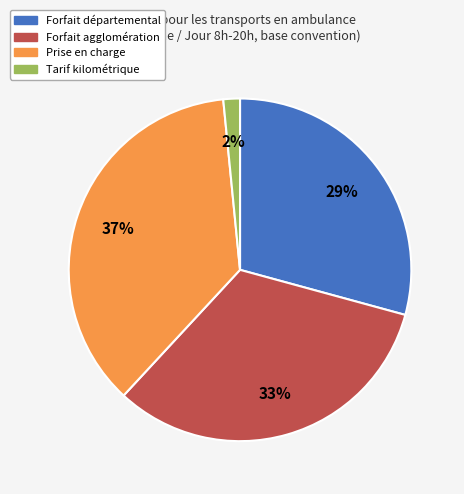

To the nearest percent, what percentage of the pie is Forfait agglomération?

33%